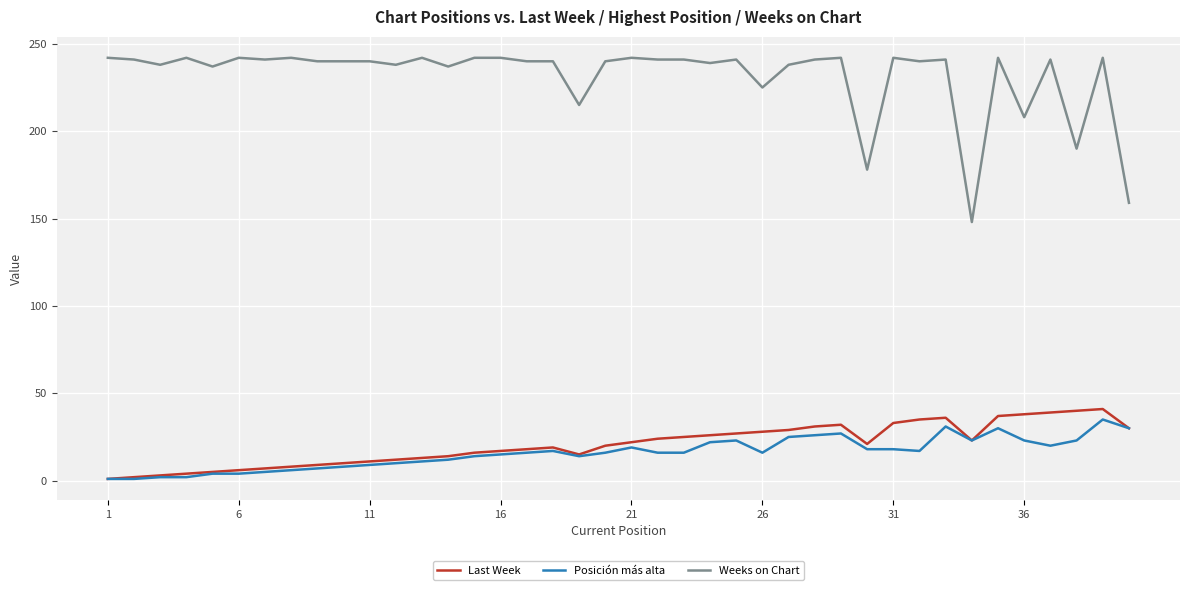

Which series has the widest spread of values?

Weeks on Chart